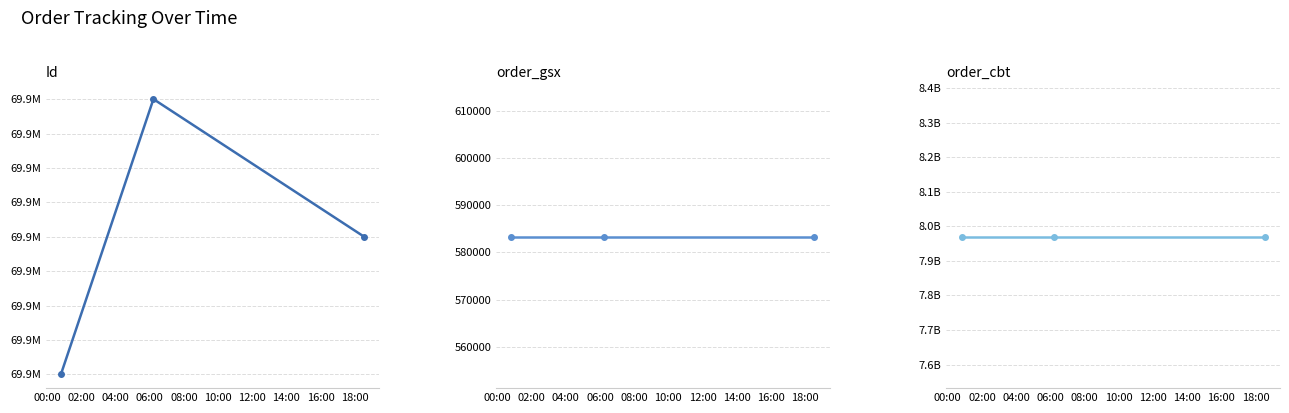

Reading left to right, what are all the values shown in this chart?

Id: 69857531	69857533	69857532
order_gsx: 583300	583300	583300
order_cbt: 7970054024	7970054024	7970054024